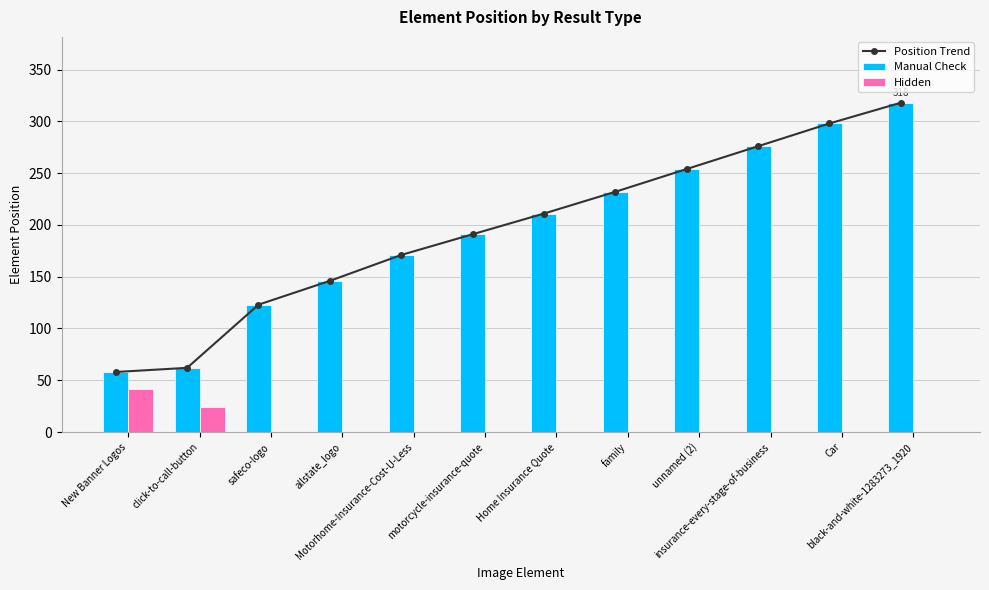

How many data points in Position Trend are above 211?

5